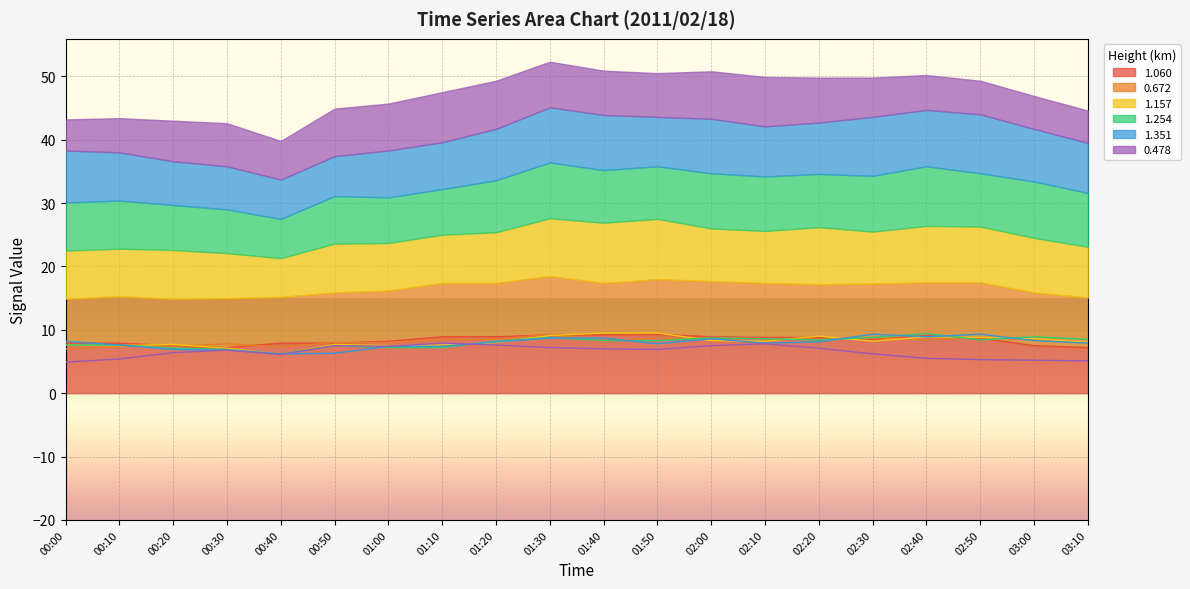

What is the total value across all series at 02:50?

49.3